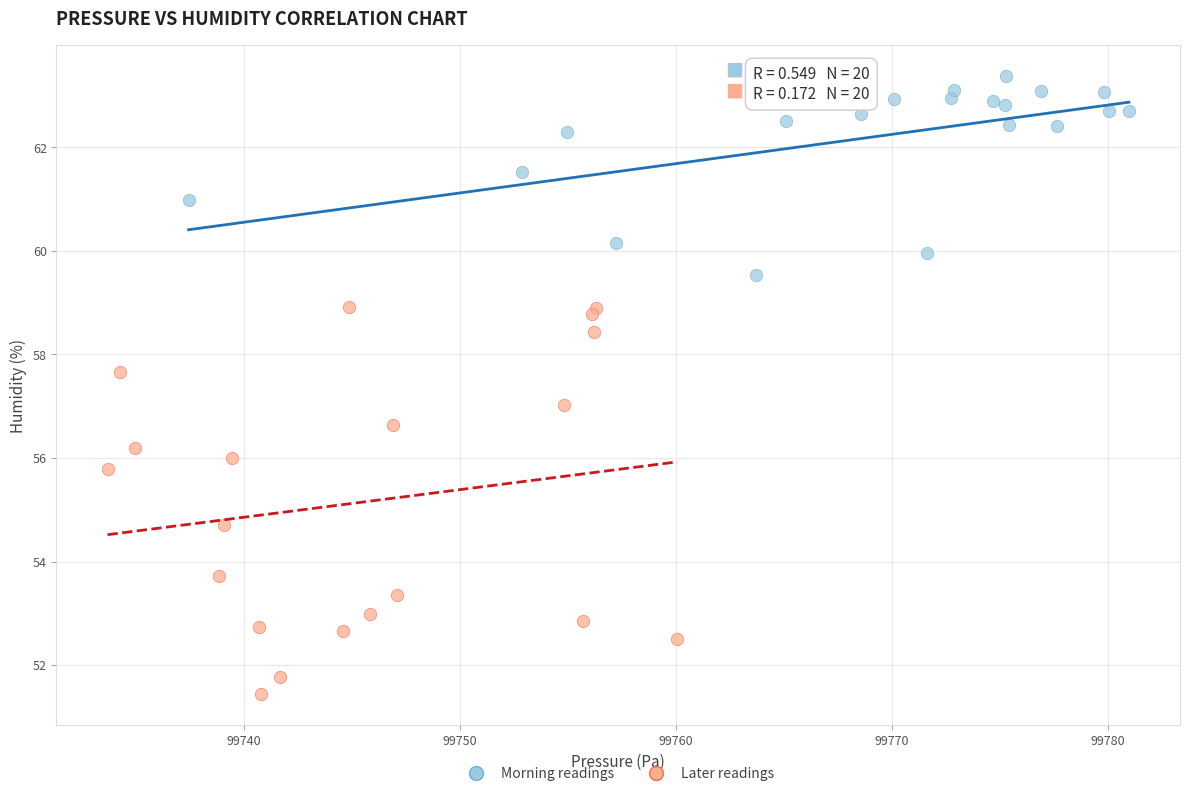

Which series has the largest Y range (max minus min)?

Later readings